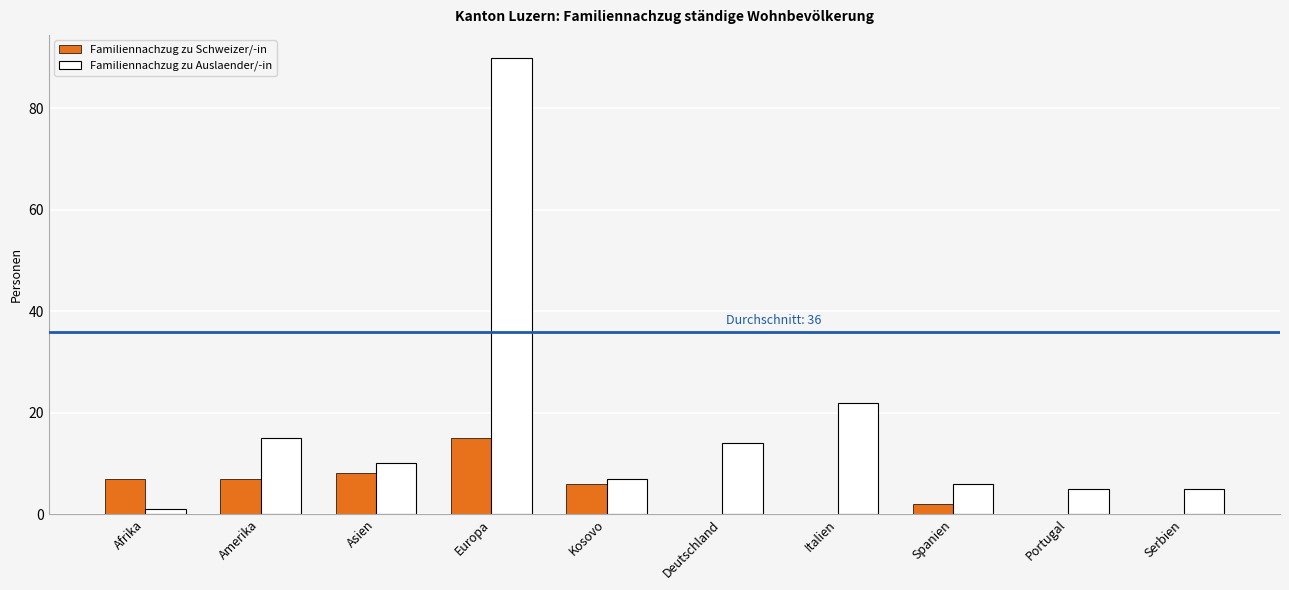

At which label is Familiennachzug zu Auslaender/-in closest to 45?

Italien